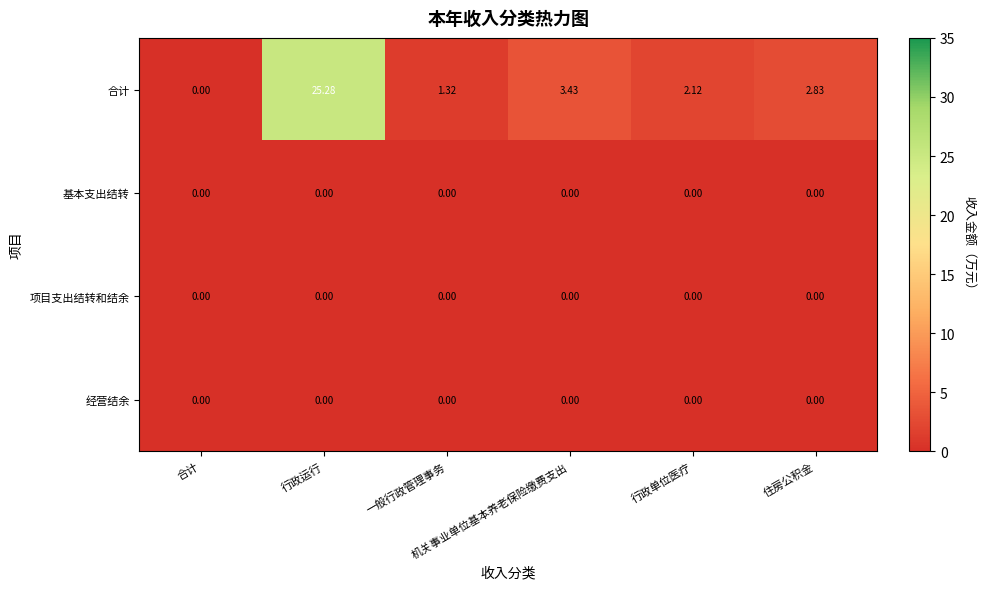

Rank the series by their maximum value, from highest to lowest.

合计, 基本支出结转, 项目支出结转和结余, 经营结余